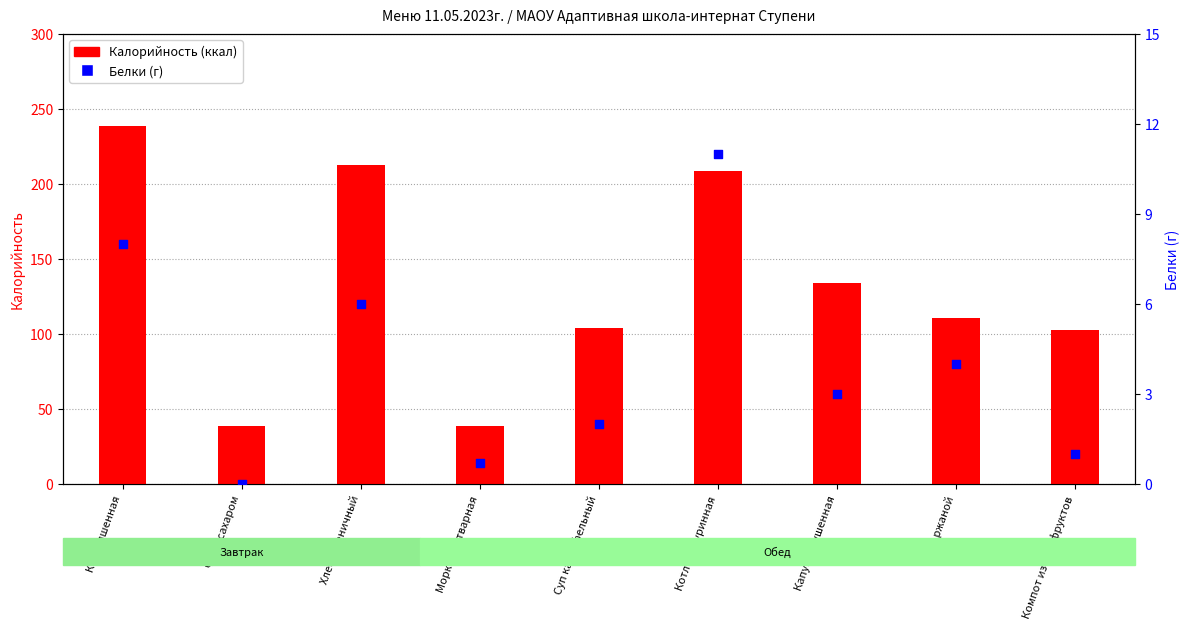

Which series has the largest total across all categories?

Калорийность